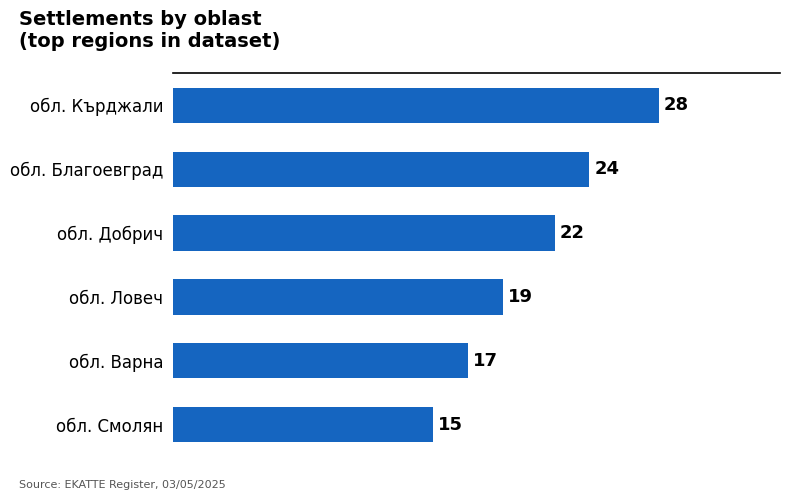

Reading top to bottom, list all the values displayed in this chart.

28	24	22	19	17	15